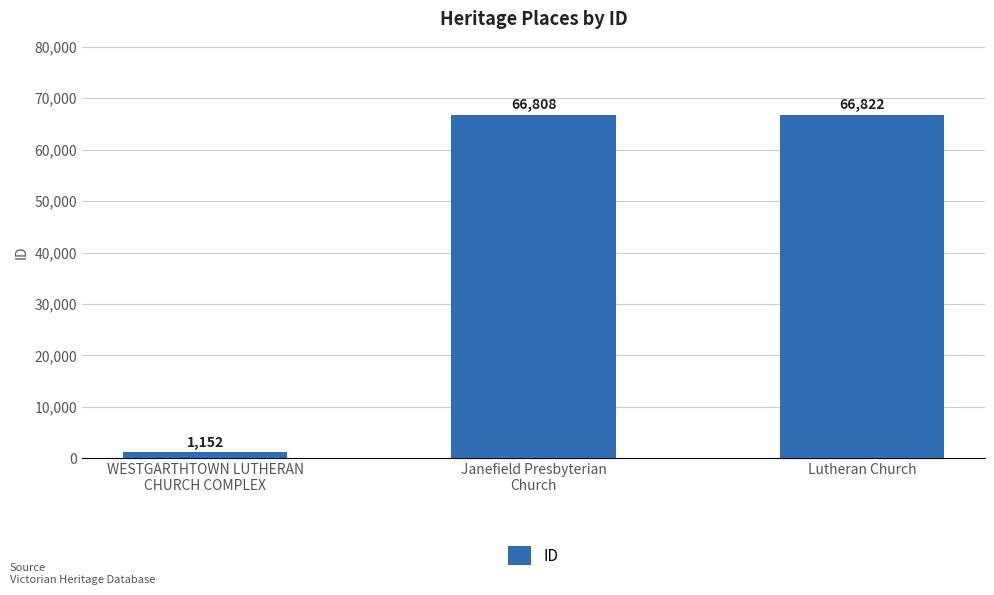

How many bars are there in total?

3